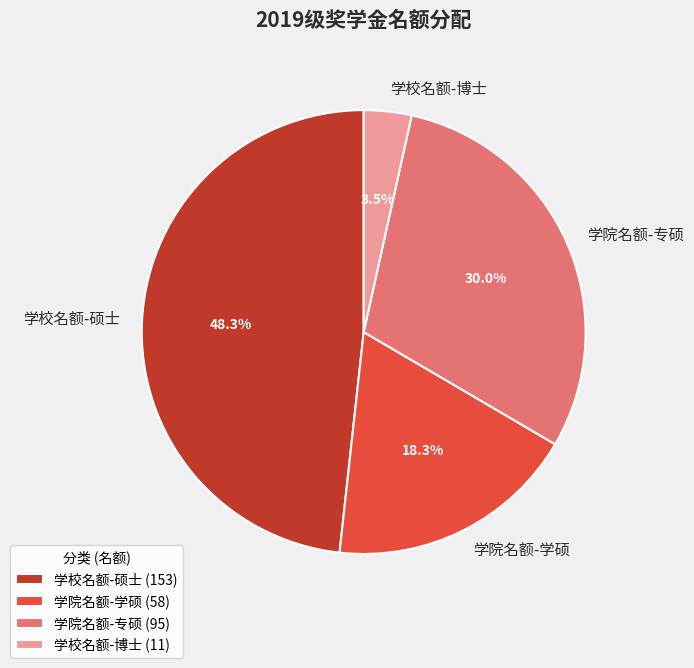

What percentage is the 学校名额-硕士 slice, to the nearest percent?

48%